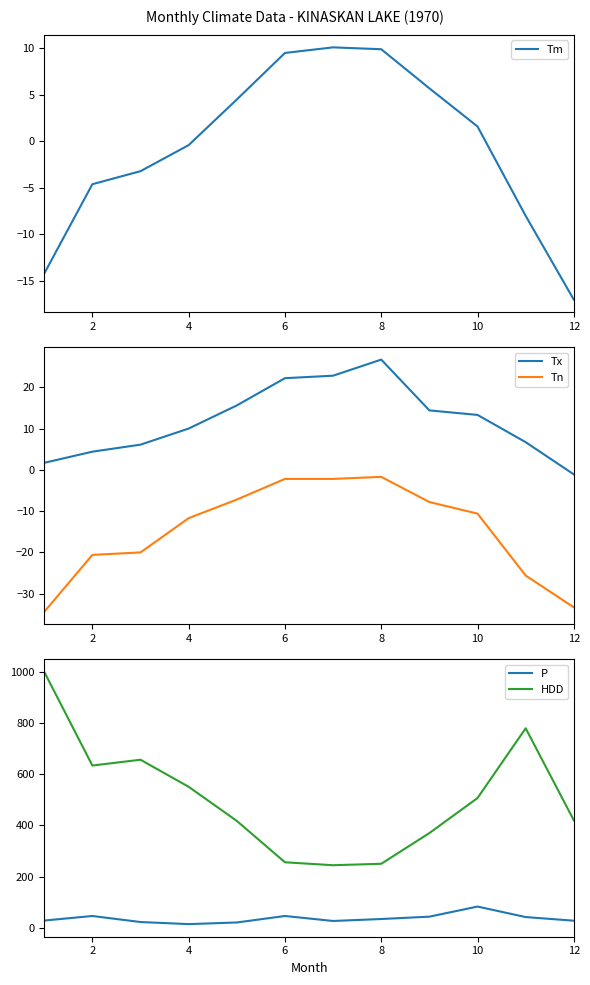

At which label does P reach its peak?

10